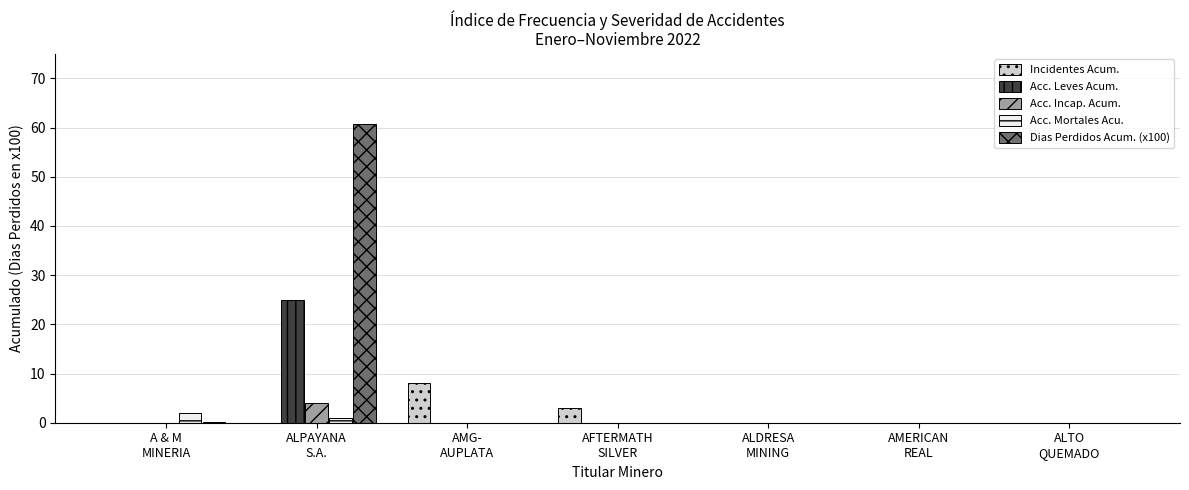

The value of Dias Perdidos Acum. (x100) at ALTO
QUEMADO is -28.9. True or false?

False